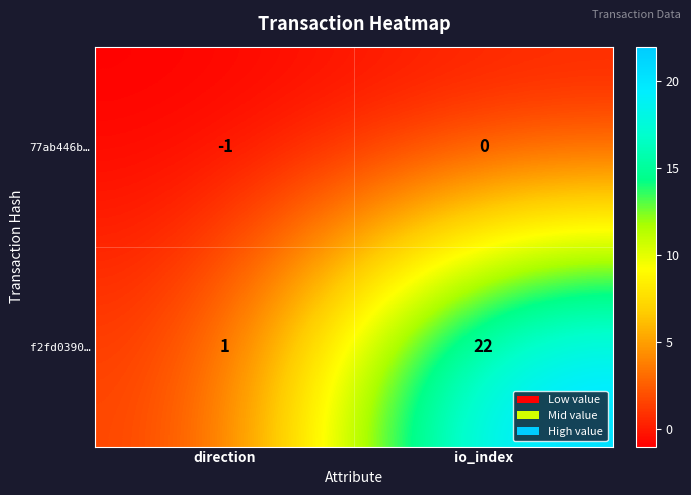

List the series in order of their overall mean, highest first.

f2fd0390…, 77ab446b…